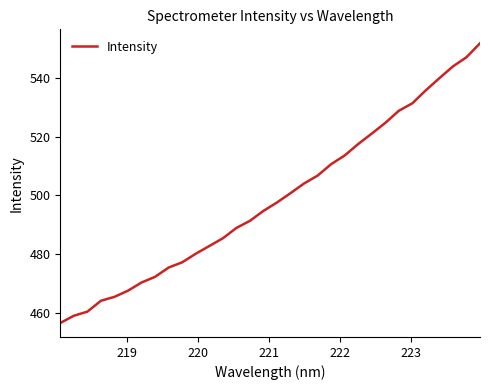

What is the difference between the maximum and minimum values?

95.2